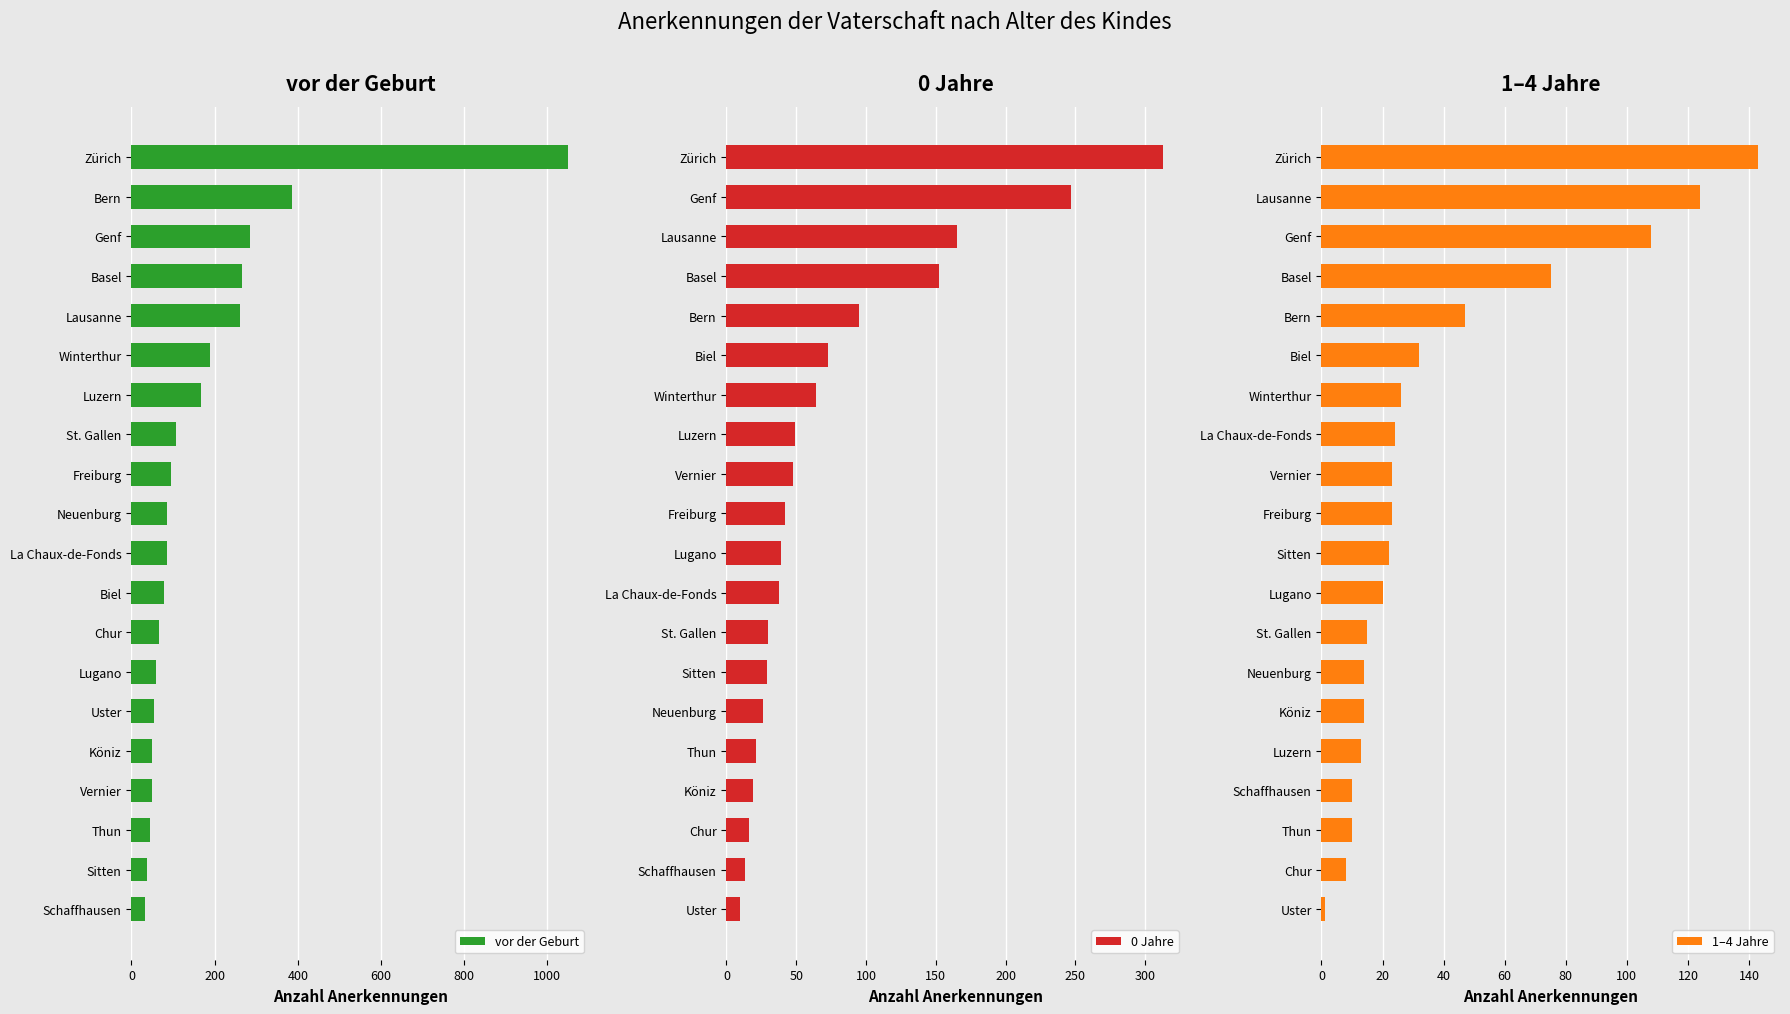

How many data points in vor der Geburt are above 86?

9